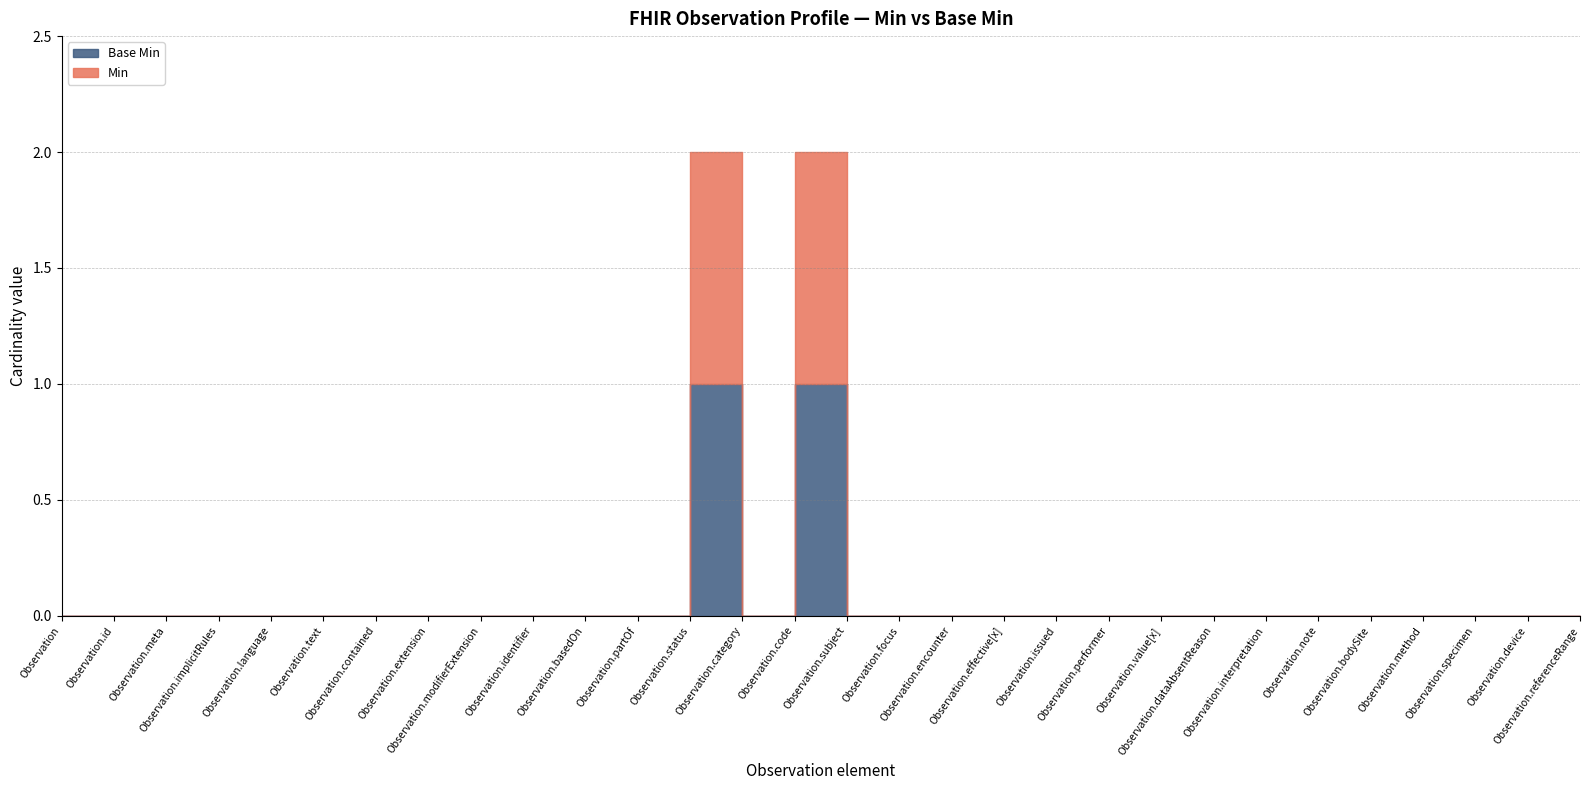

The value of Base Min at Observation.note is 0. True or false?

True